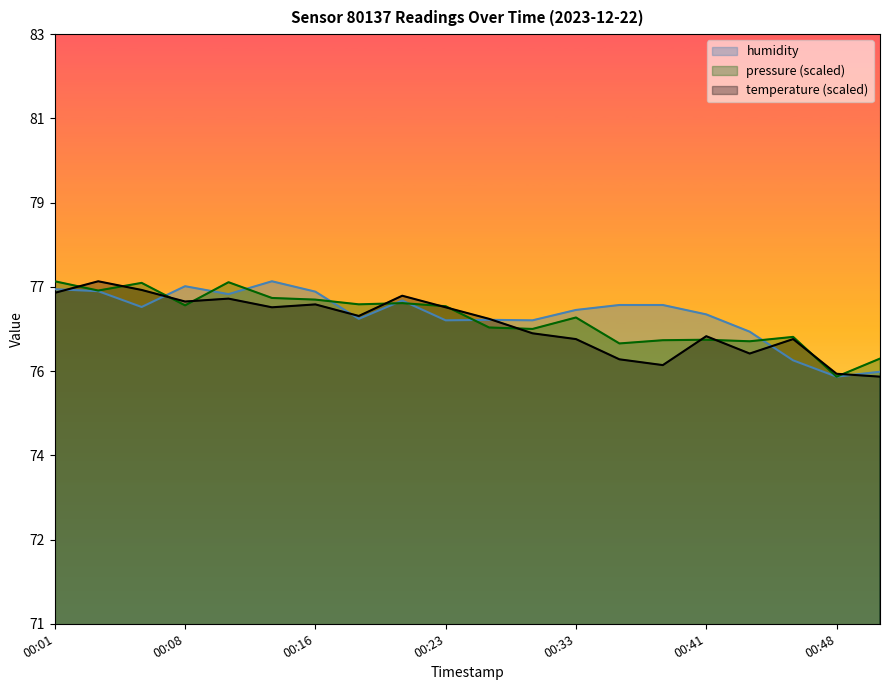

What are all the series names shown in the legend?

humidity, pressure (scaled), temperature (scaled)